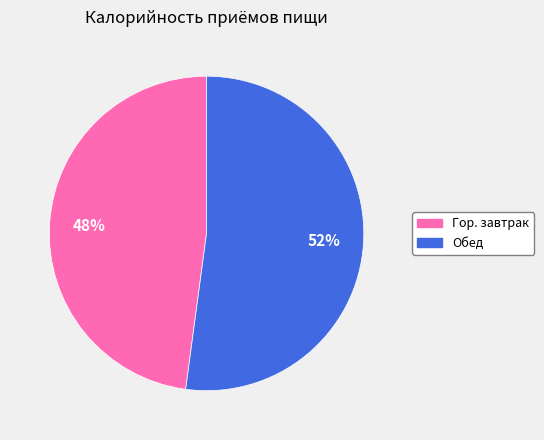

Rank the categories by value from highest to lowest.

Обед, Гор. завтрак